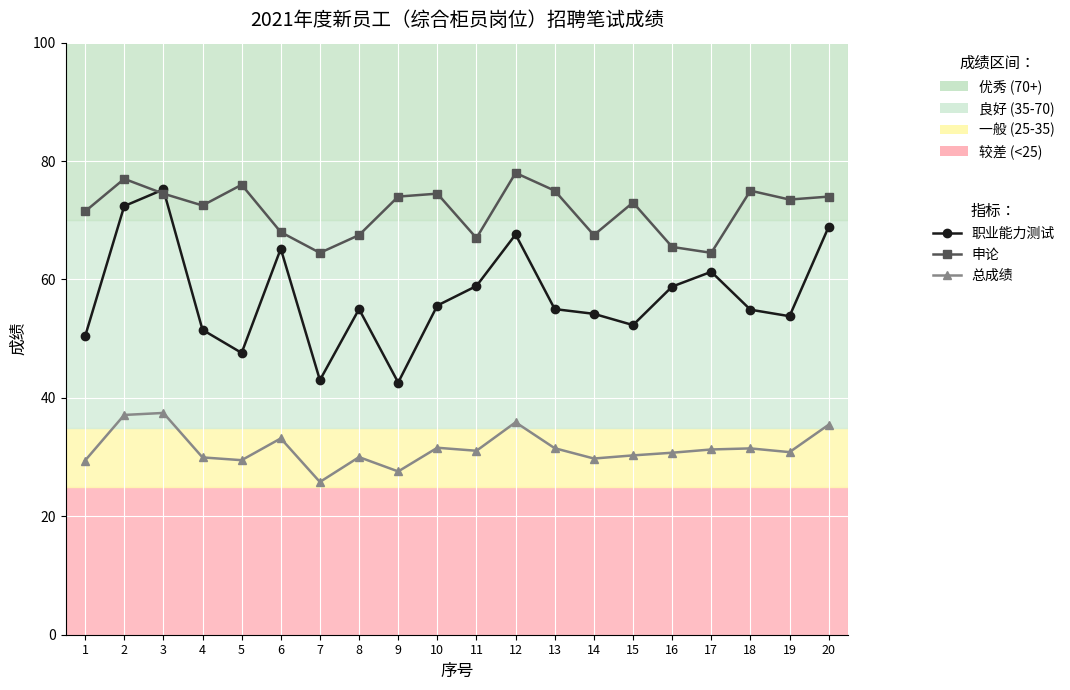

What is the smallest value displayed?

25.8